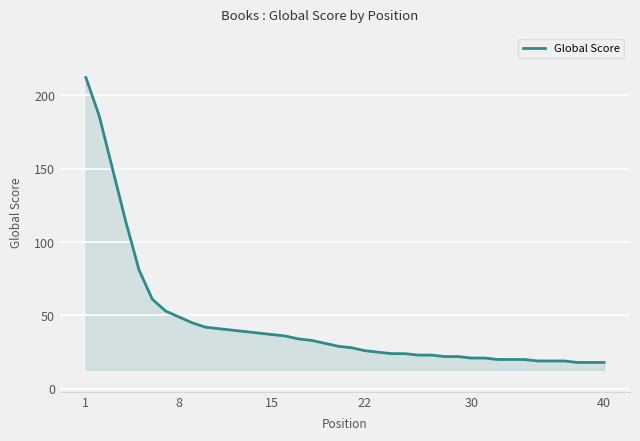

What is the greatest value displayed?

212